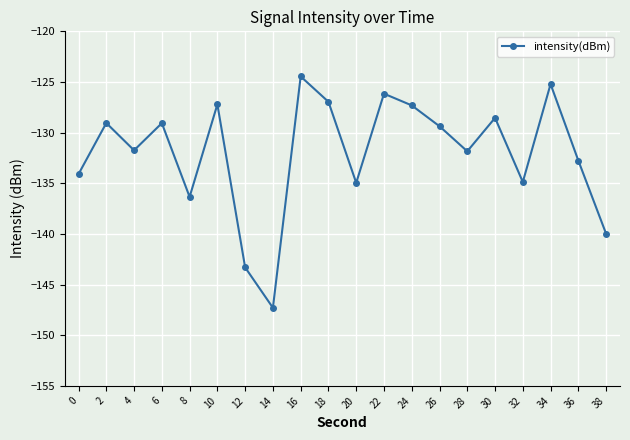

What is the approximate value at 0?

-134.1